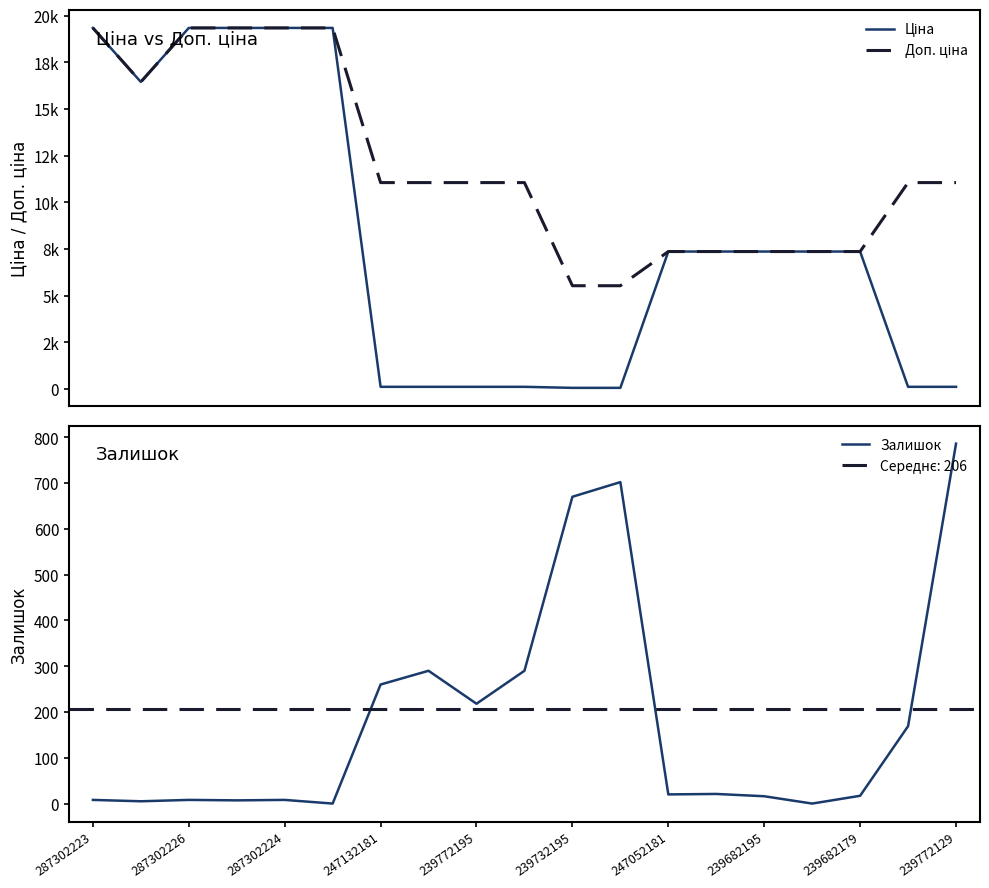

Does the chart display data point markers on the line(s)?

No